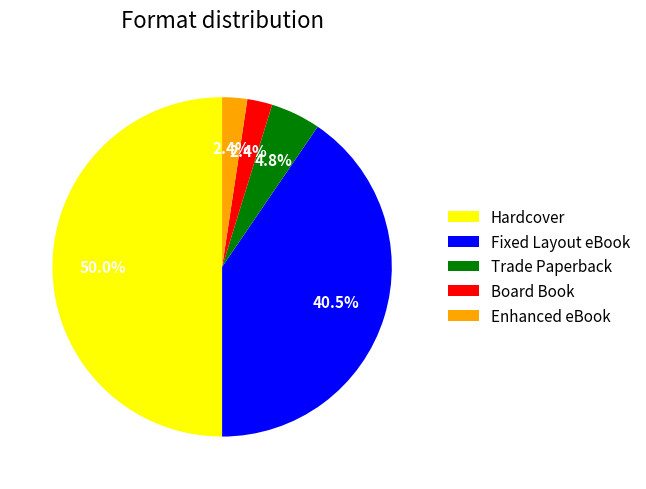

Count the number of slices in the pie.

5